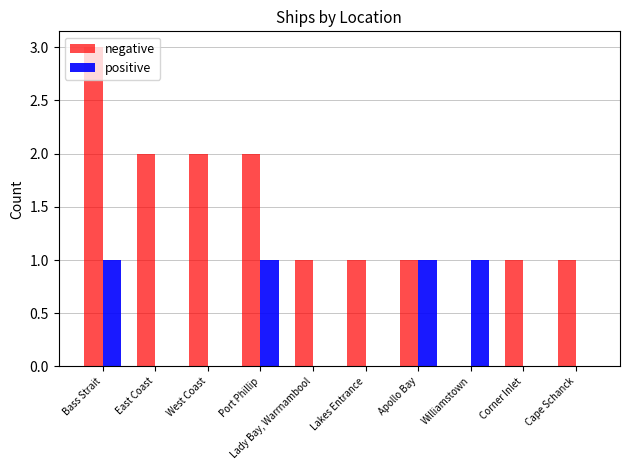

The positive series shows 2 at Port Phillip. True or false?

False